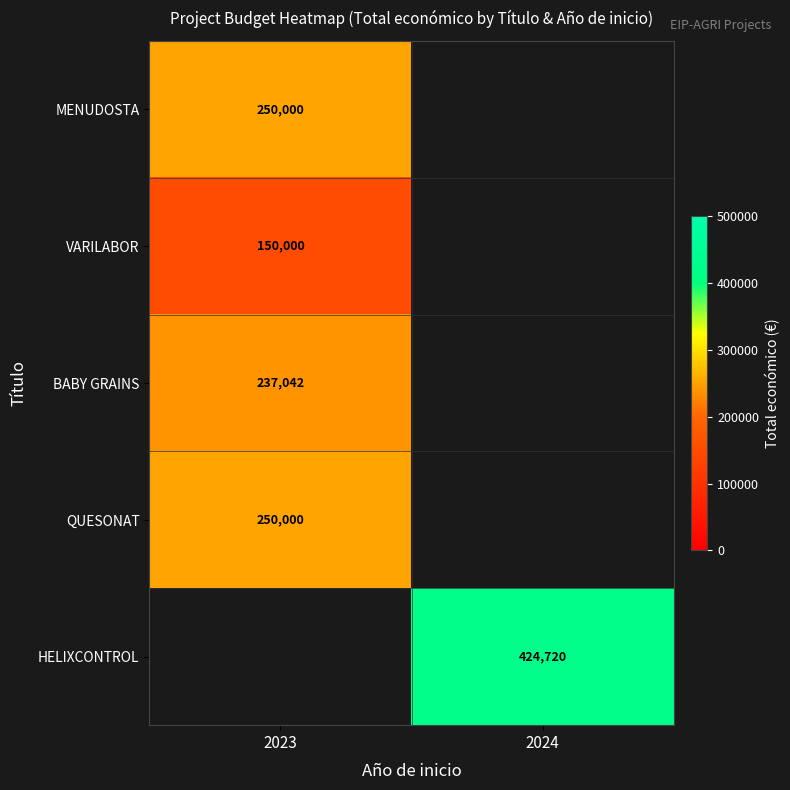

Is it true that QUESONAT equals 441685 at 2023?

False